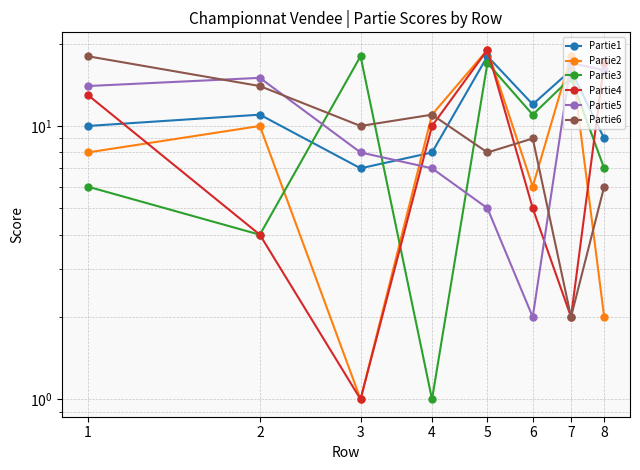

True or false: Partie5 has a value of 5 at 5.

True